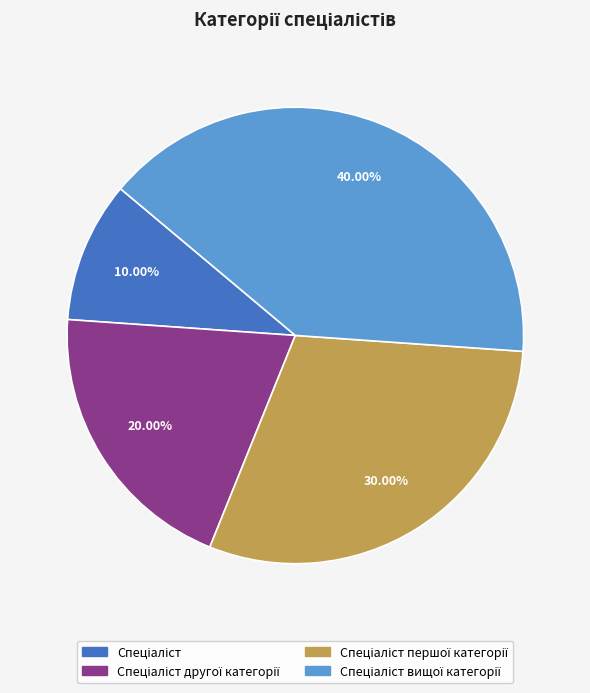

How many slices are in this pie chart?

4